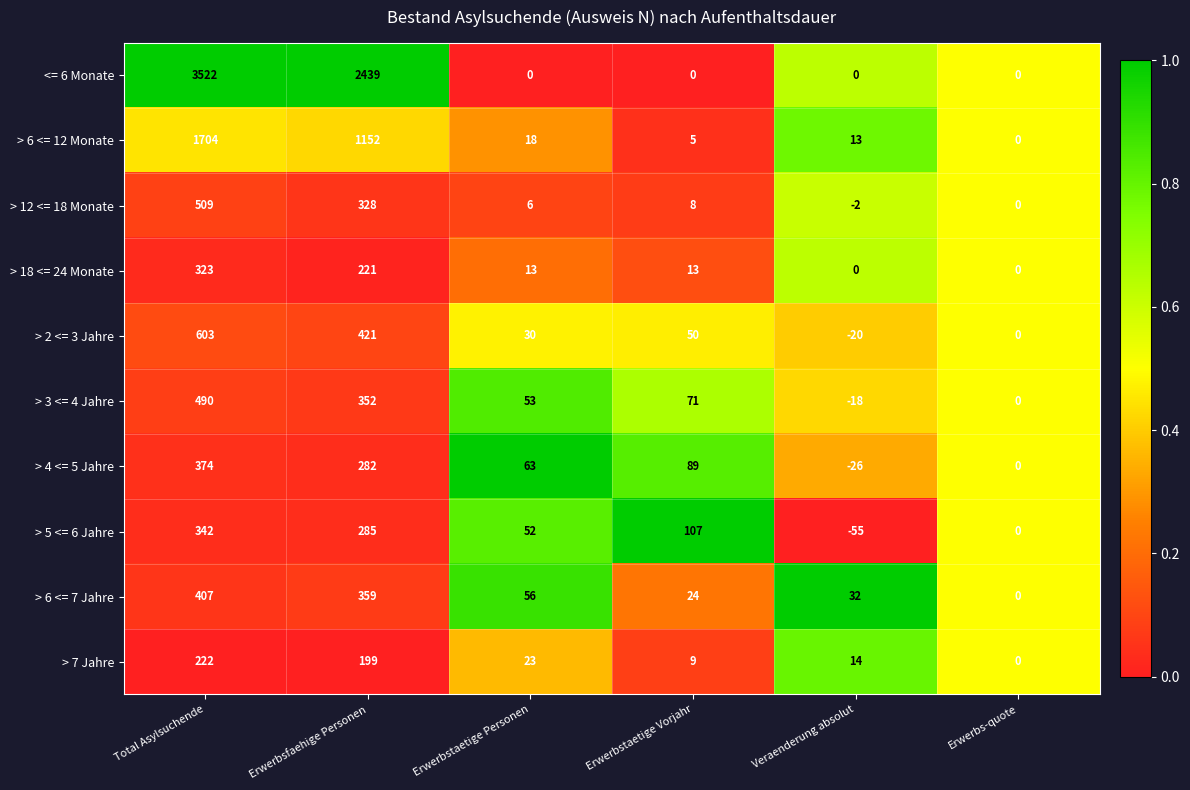

Which series changed the most between Erwerbsfaehige Personen and Erwerbstaetige Personen?

<= 6 Monate